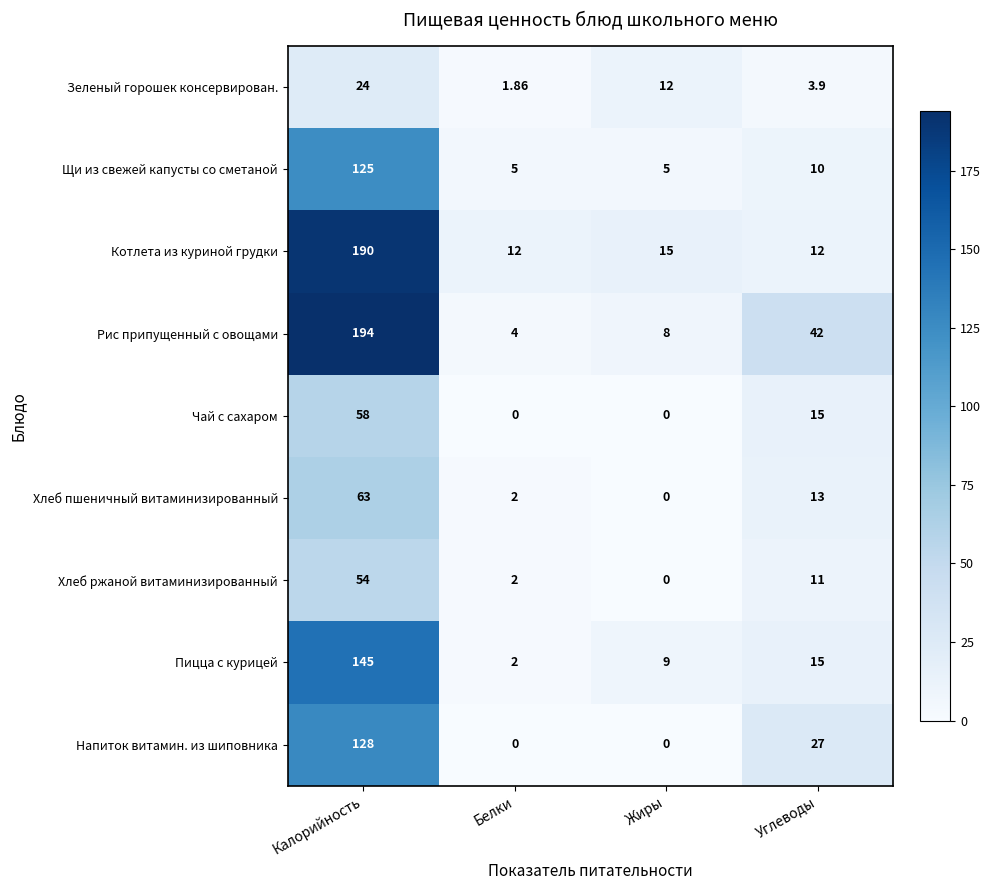

Is the value of Зеленый горошек консервирован. at Углеводы greater than the value of Чай с сахаром at Углеводы?

No